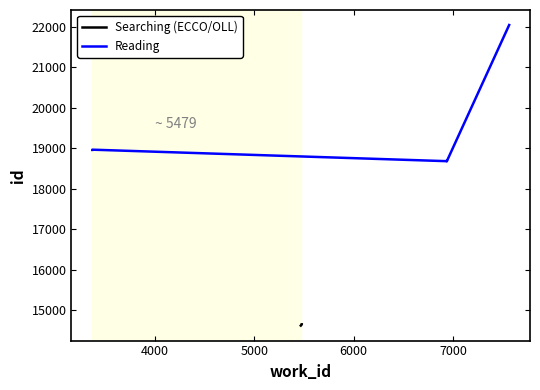

What is the minimum value shown in the chart?

14625